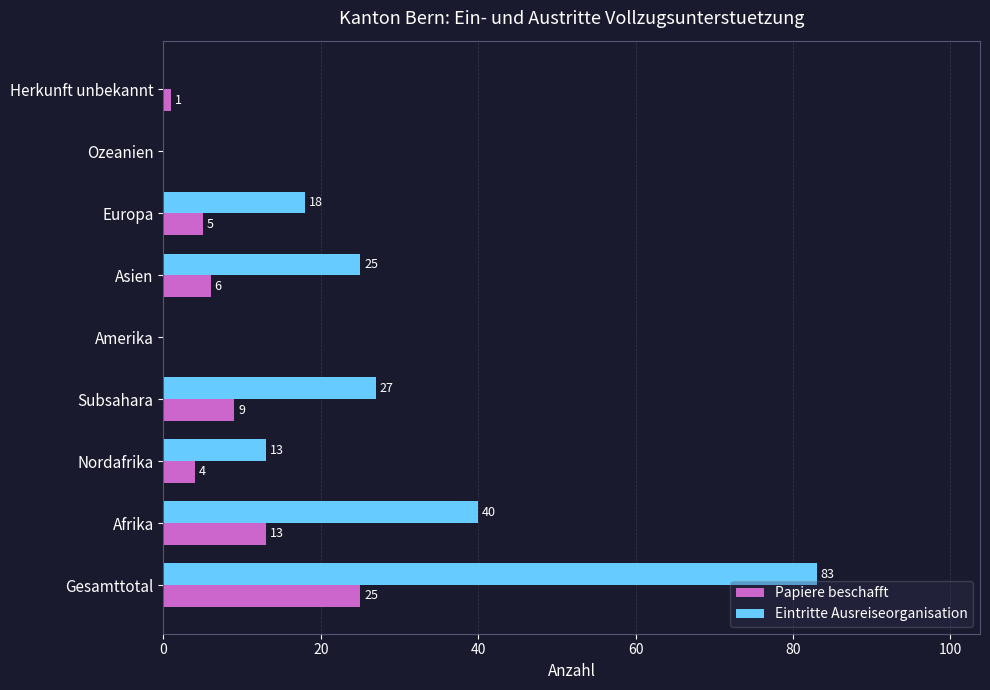

Which series has the largest total across all categories?

Eintritte Ausreiseorganisation